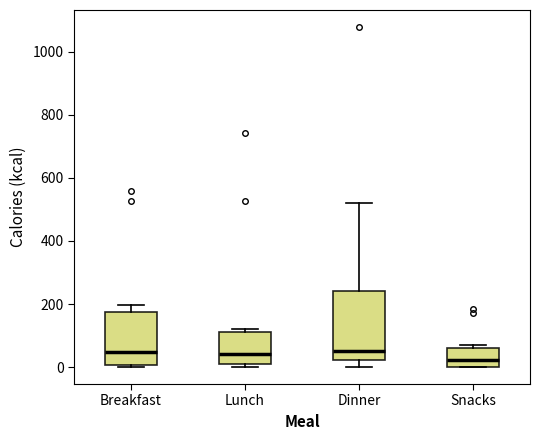

Reading left to right, transcribe this box plot: for each box, give where its median line is, the range the box spans, and where its two whiskers end, as read against the y-axis. The values are not printed on the chart, so give them approximately, as read against the axis.

Breakfast: median 40, box 0 to 180, whiskers 0 to 200
Lunch: median 40, box 0 to 120, whiskers 0 (just below the box's lower edge) to 120 (just above the box's upper edge)
Dinner: median 60, box 20 to 240, whiskers 0 to 520
Snacks: median 20, box 0 to 60, whiskers 0 to 80